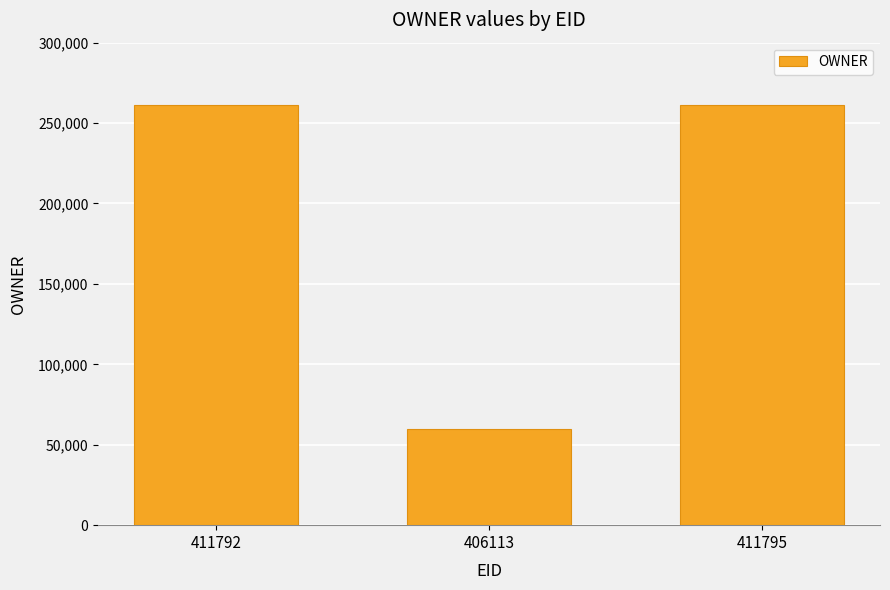

The chart shows a value of 261538 at 411792. True or false?

True